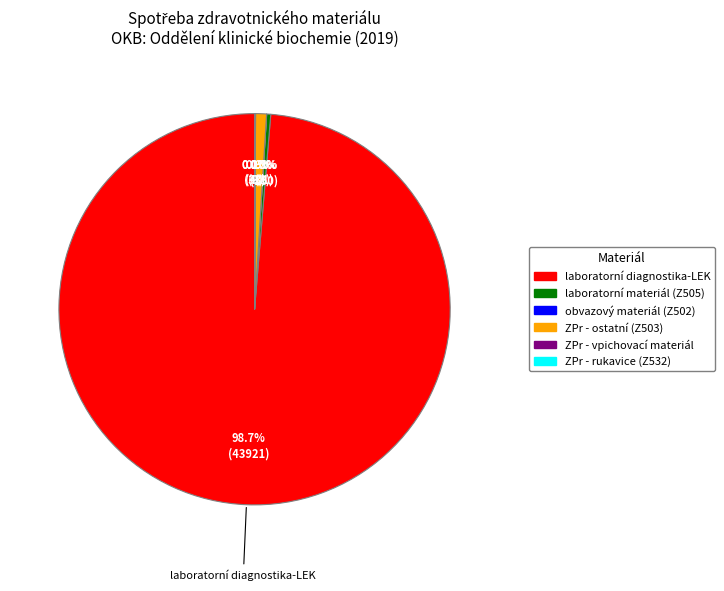

Is there any slice that represents more than half of the pie?

Yes